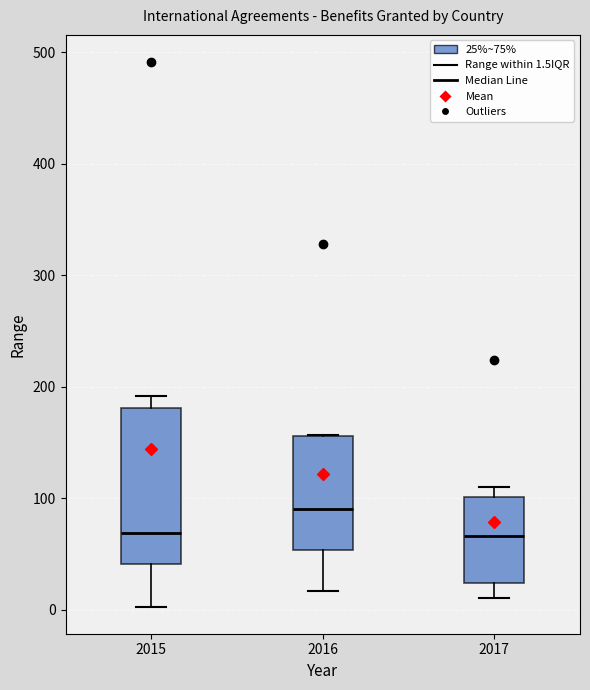

Reading left to right, transcribe this box plot: for each box, give where its median line is, the range the box spans, and where its two whiskers end, as read against the y-axis. The values are not printed on the chart, so give them approximately, as read against the axis.

2015: median 70, box 40 to 180, whiskers 0 to 190
2016: median 90, box 50 to 160, whiskers 20 to 160
2017: median 70, box 20 to 100, whiskers 10 to 110